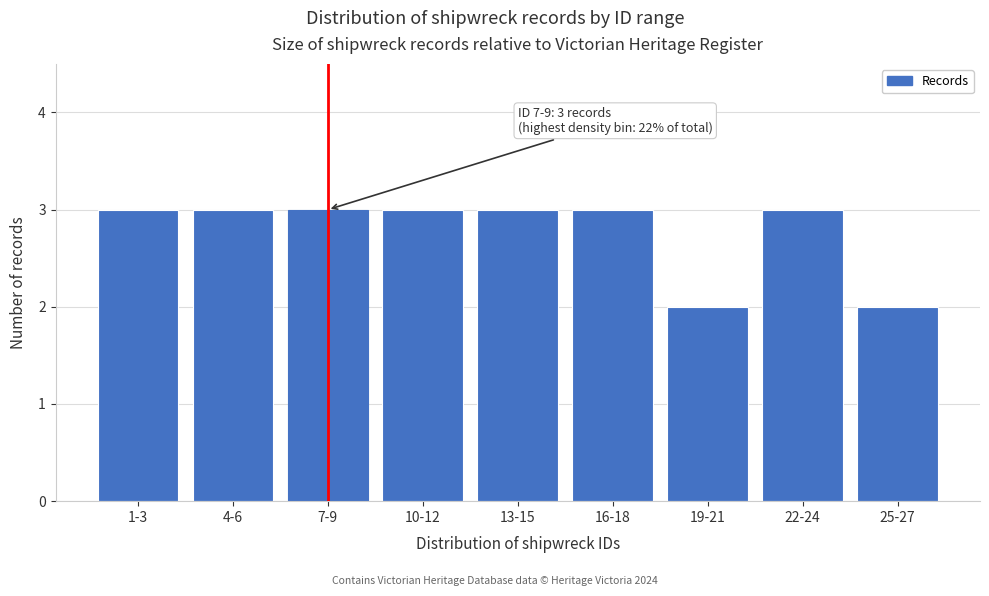

Reading right to left, transcribe all the data shown in this chart.

25-27=2	22-24=3	19-21=2	16-18=3	13-15=3	10-12=3	7-9=3	4-6=3	1-3=3